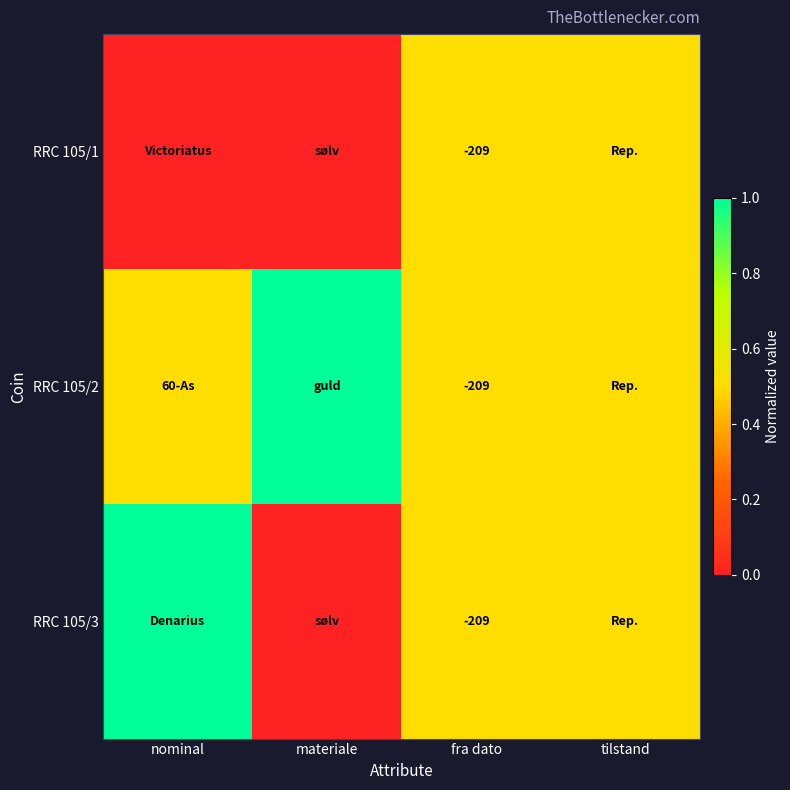

What is the total value across all series at materiale?

1.0